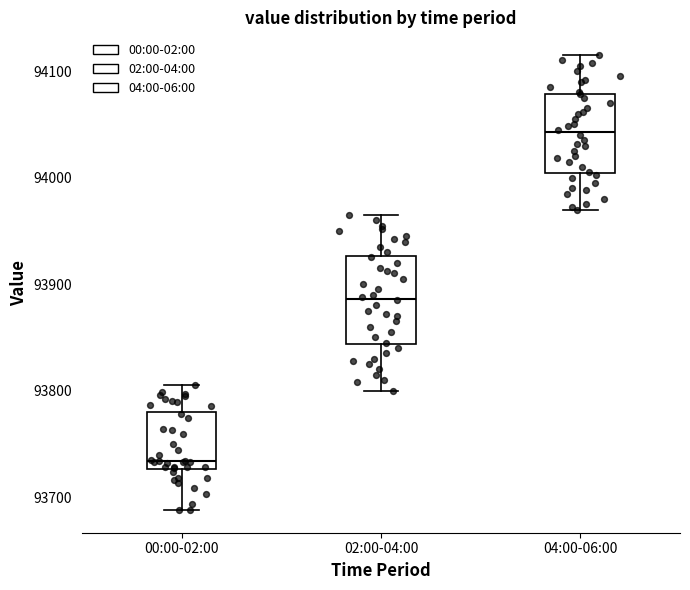

Which box has the lowest median line?

00:00-02:00